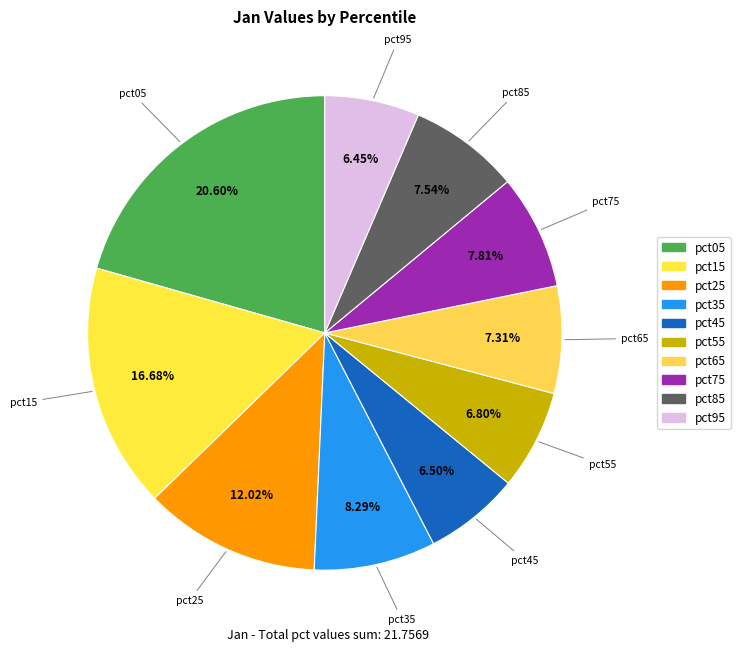

What portion of the pie excludes pct45?

93.5%